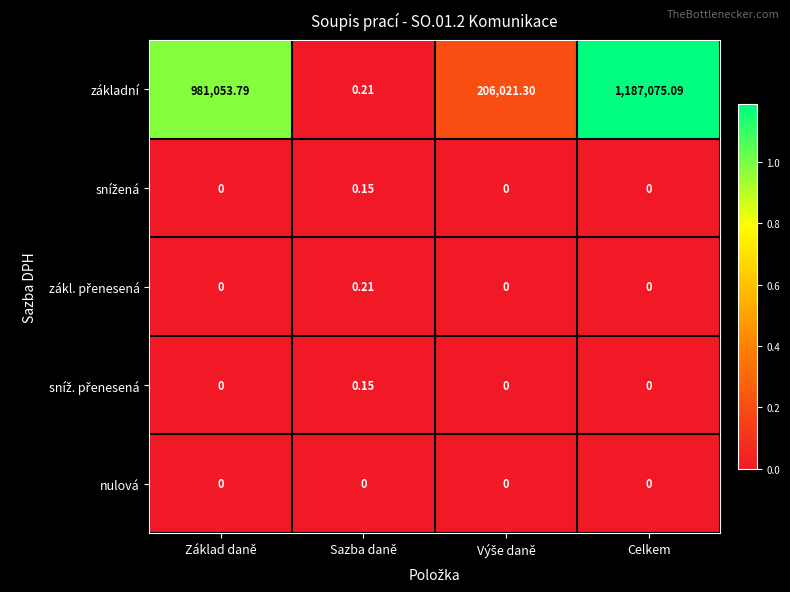

Which category has the highest value across all series?

Celkem